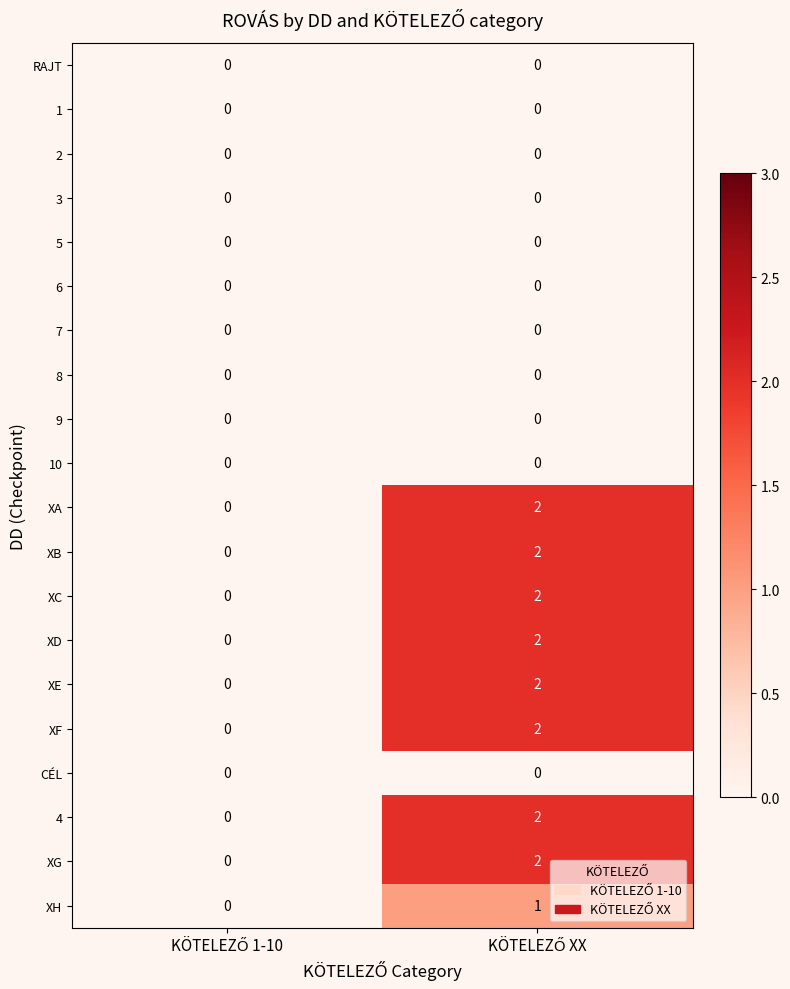

How many distinct data groups are displayed?

20